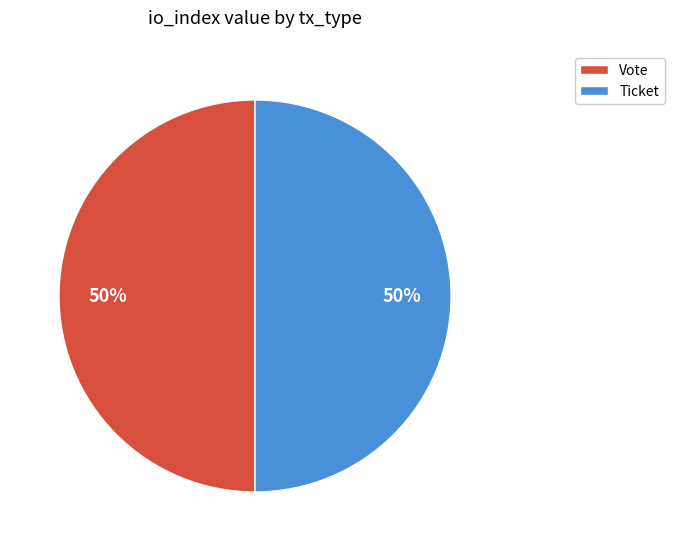

Do Ticket and Vote together represent more than half of the pie?

Yes